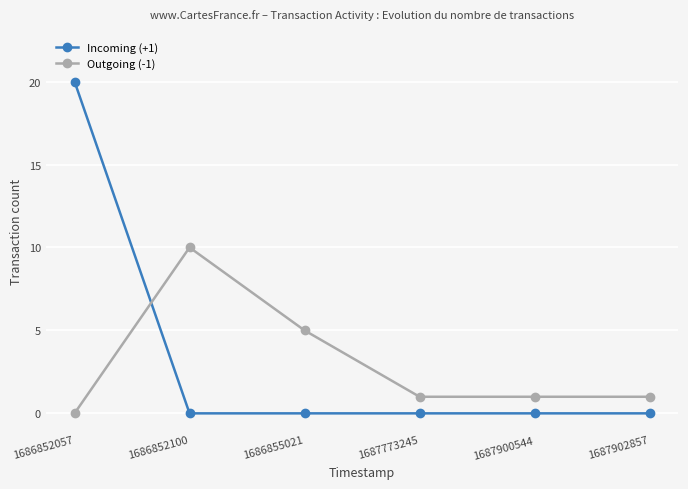

What is the difference between the highest and lowest values at 1686852100?

10